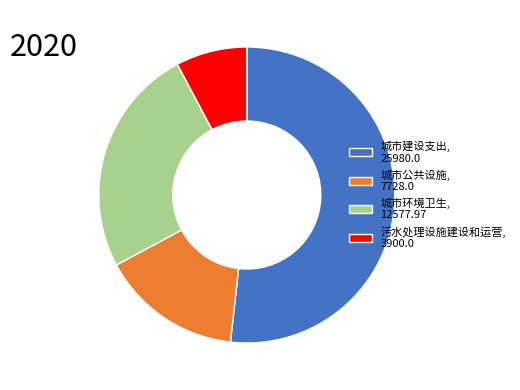

Rank the categories by value from highest to lowest.

城市建设支出, 城市环境卫生, 城市公共设施, 污水处理设施建设和运营